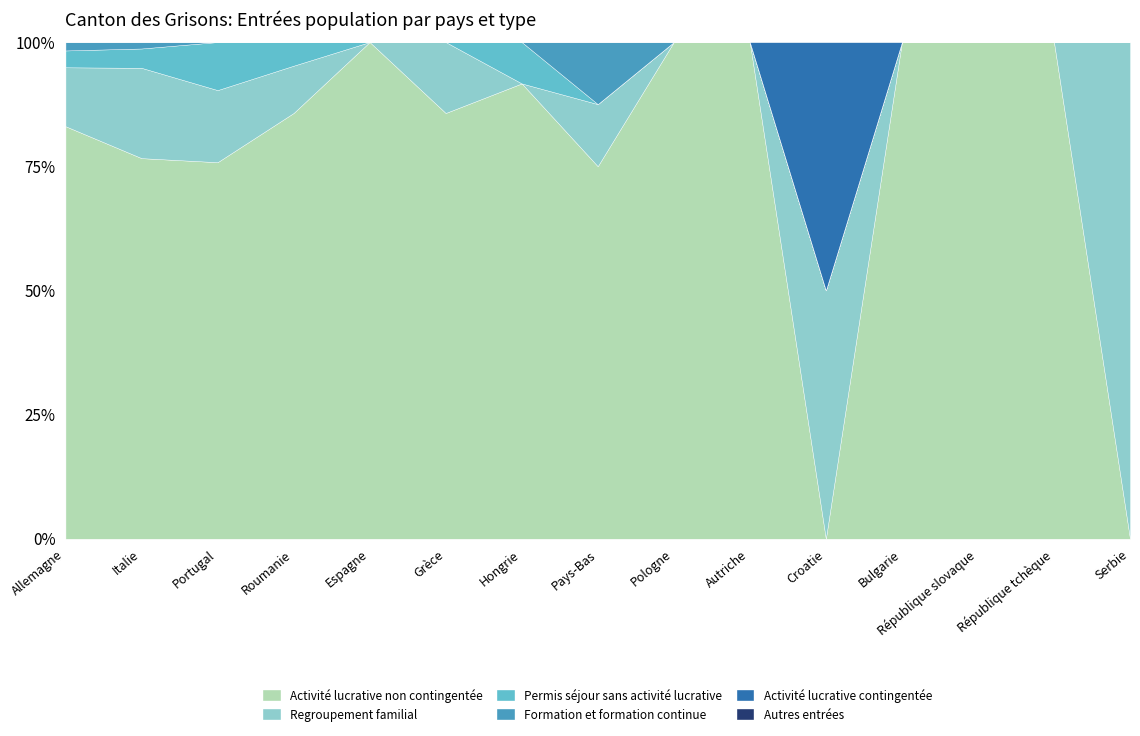

True or false: Activité lucrative non contingentée has a value of 41.3 at Roumanie.

False